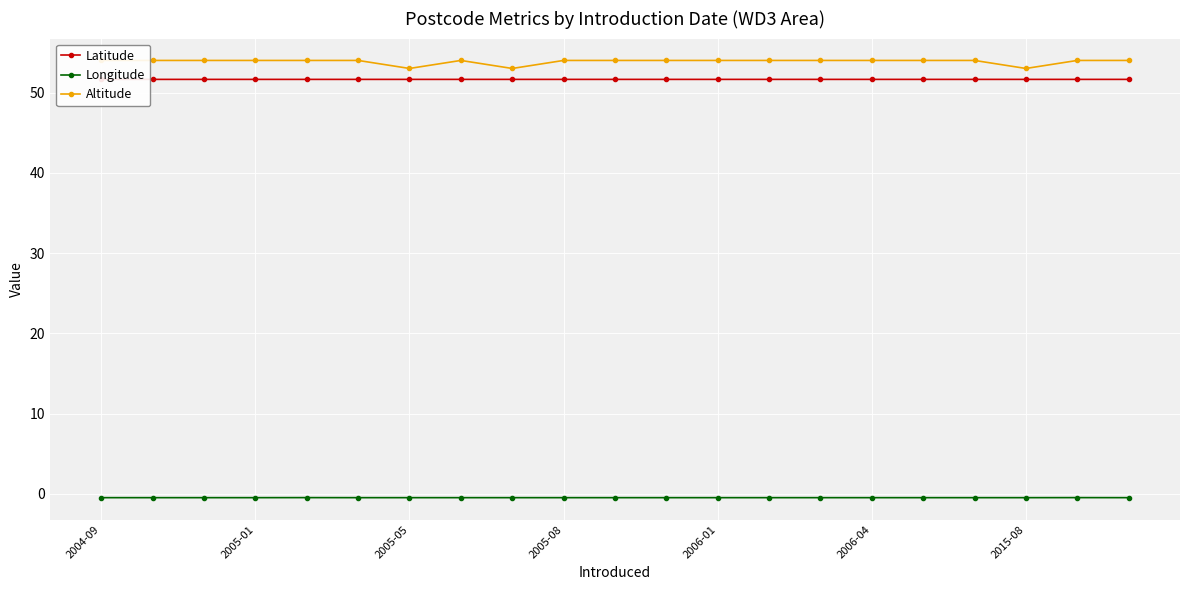

Which series has the widest spread of values?

Altitude